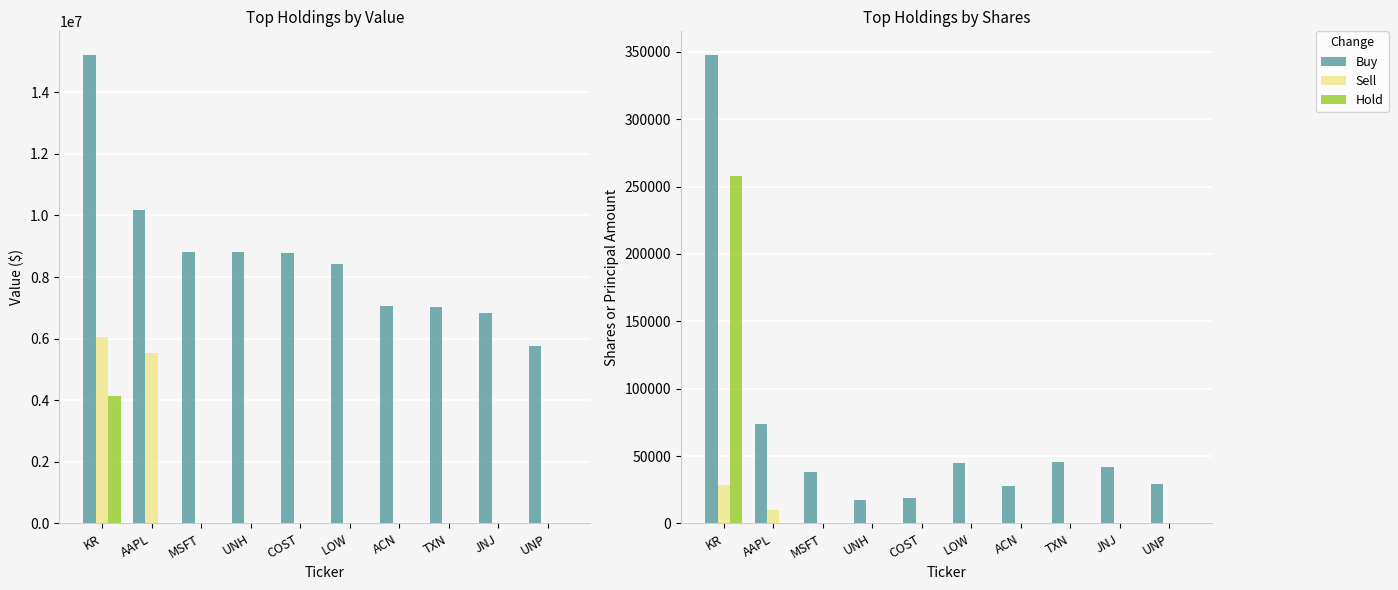

Reading left to right, what are all the values shown in this chart?

Buy: KR=347829	AAPL=73530	MSFT=37816	UNH=17429	COST=18589	LOW=44800	ACN=27496	TXN=45406	JNJ=41751	UNP=29591
Sell: KR=28222	AAPL=10062	MSFT=0	UNH=0	COST=0	LOW=0	ACN=0	TXN=0	JNJ=0	UNP=0
Hold: KR=257514	AAPL=0	MSFT=0	UNH=0	COST=0	LOW=0	ACN=0	TXN=0	JNJ=0	UNP=0